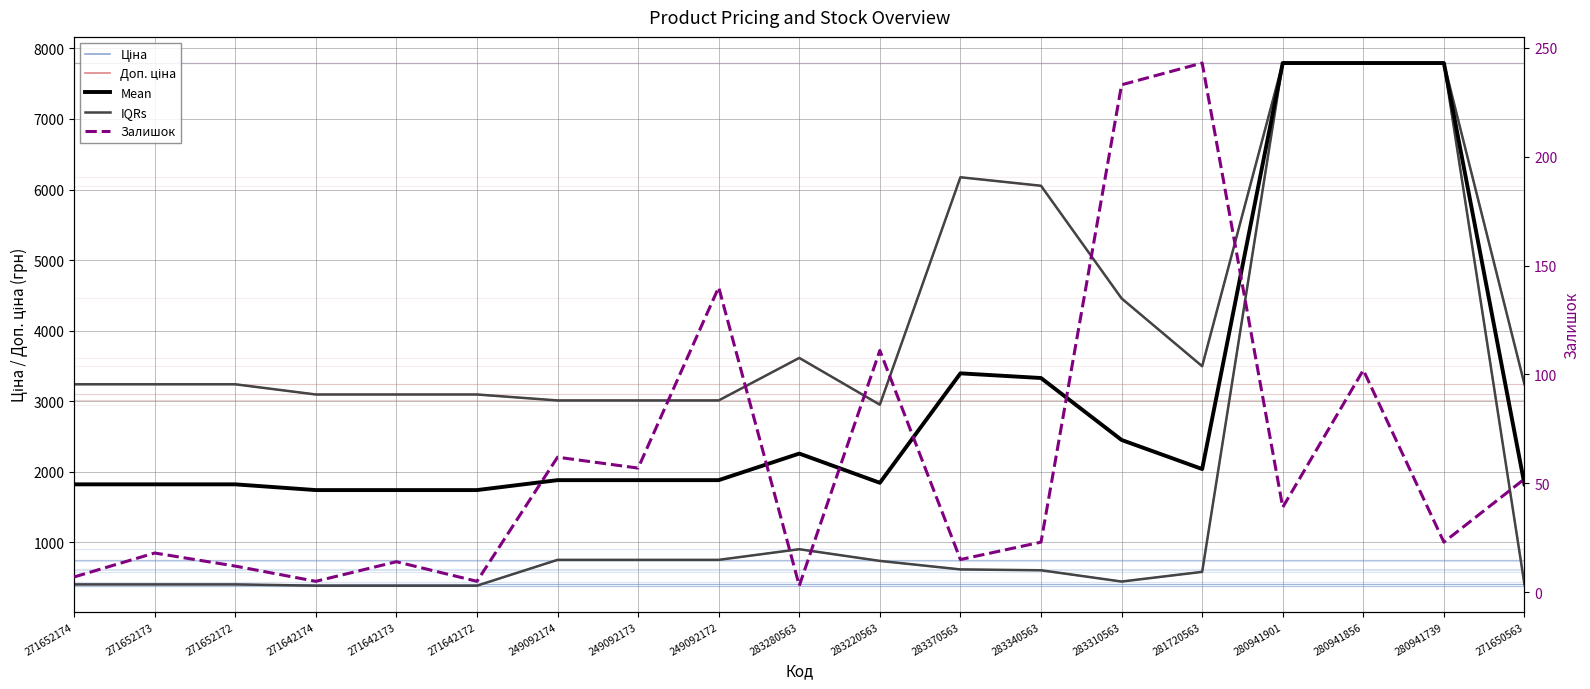

True or false: Ціна and IQRs cross at least once.

False